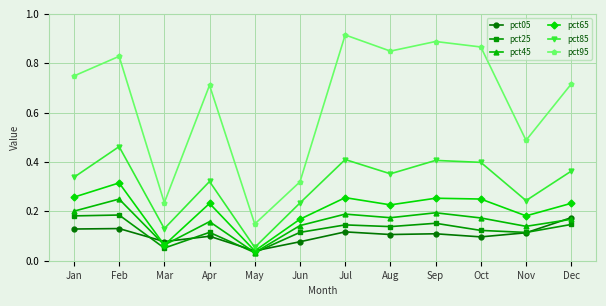

At how many categories does at least one series exceed 0?

12